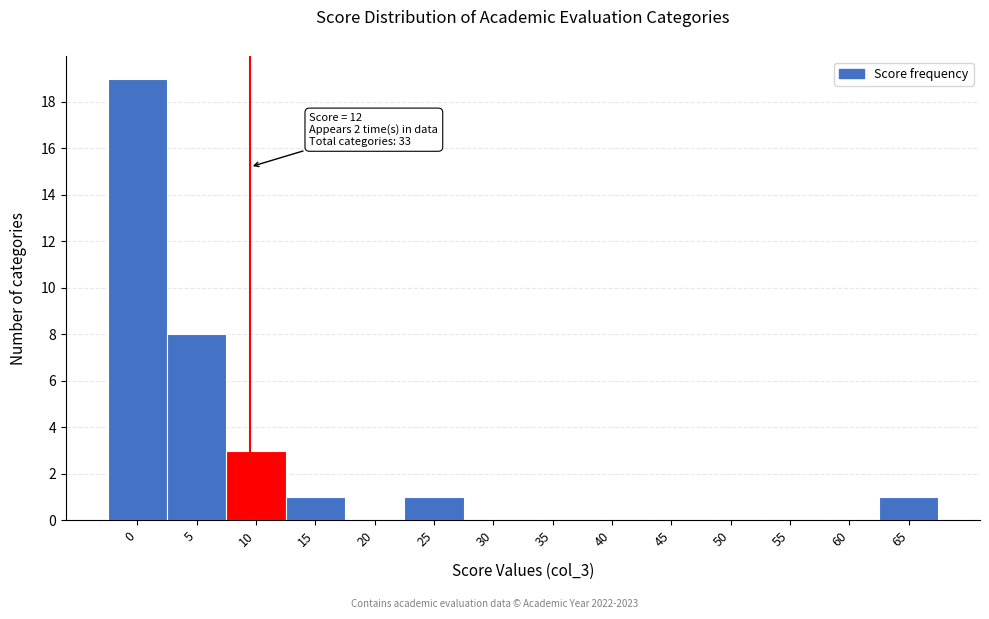

Reading left to right, transcribe all the data shown in this chart.

0=19	5=8	10=3	15=1	20=0	25=1	30=0	35=0	40=0	45=0	50=0	55=0	60=0	65=1